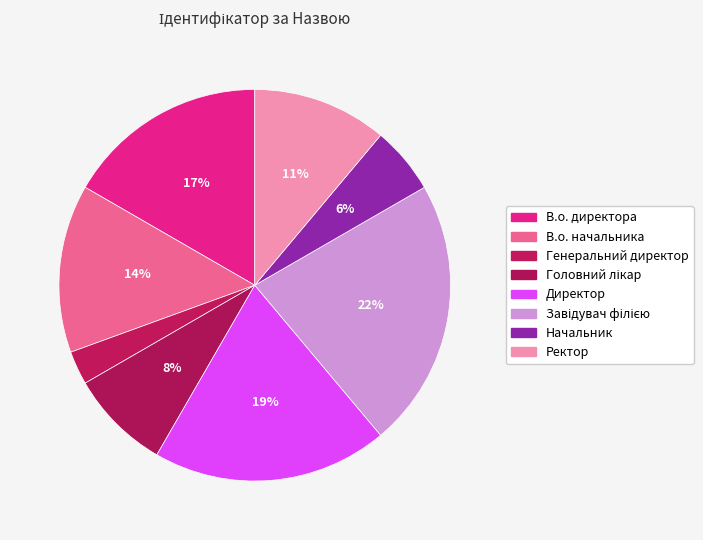

To the nearest percent, what percentage of the pie is Завідувач філією?

22%